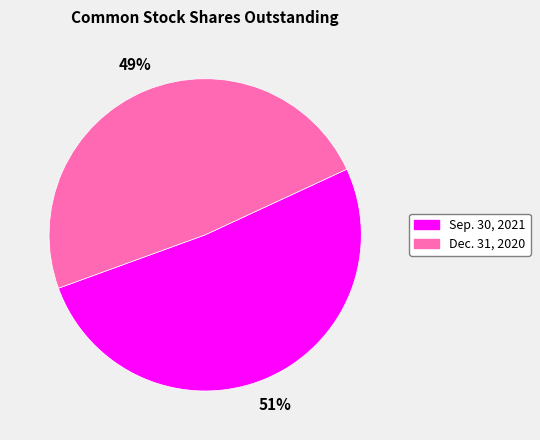

True or false: Sep. 30, 2021 accounts for 62% of the total.

False